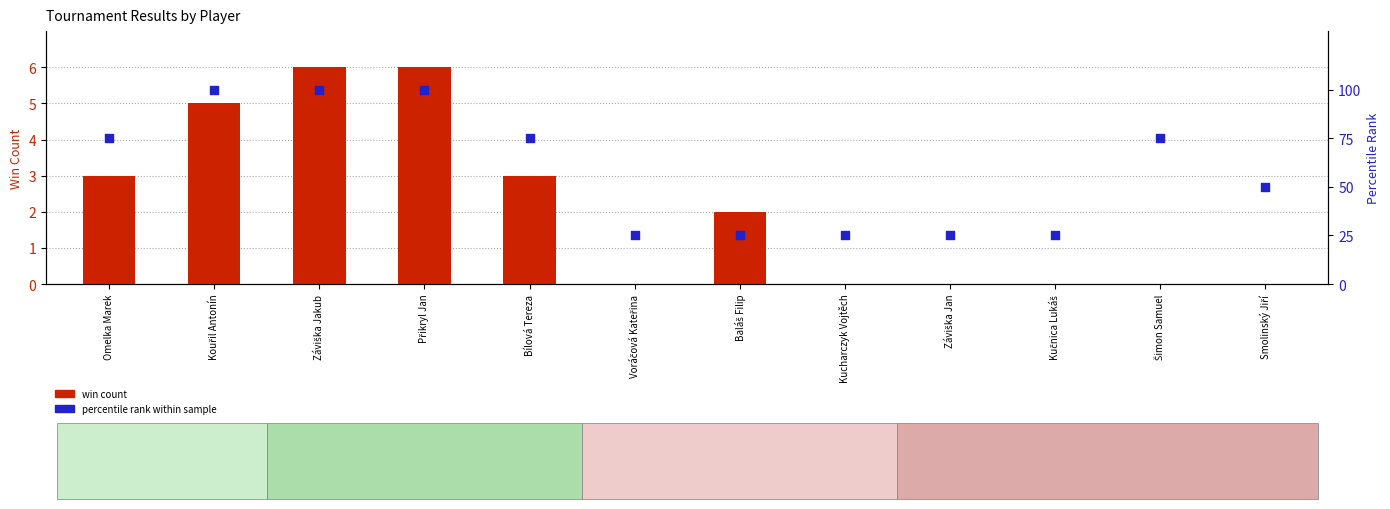

Which series reaches the maximum Y coordinate?

percentile rank within sample